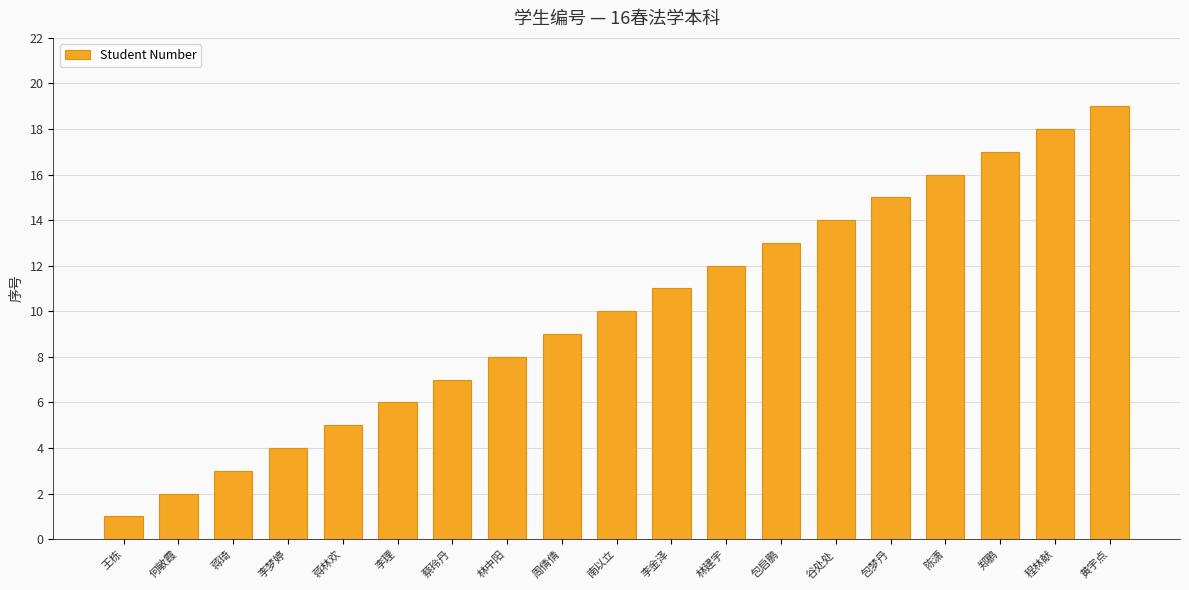

The value at 何敏霞 is 2. True or false?

True